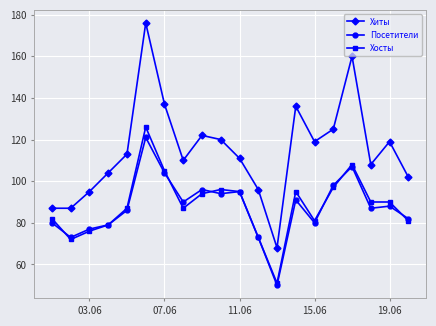

At how many categories does at least one series exceed 100?

15